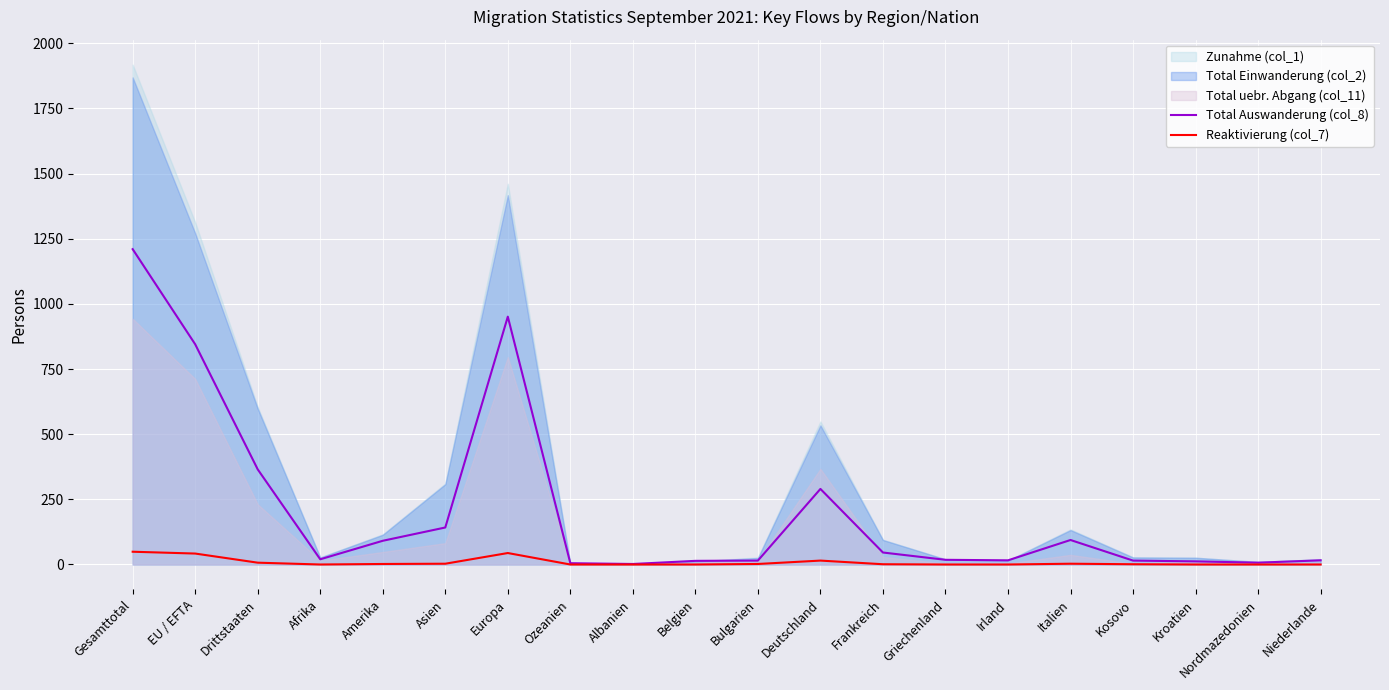

What is the label of the 17th point from the left?

Kosovo